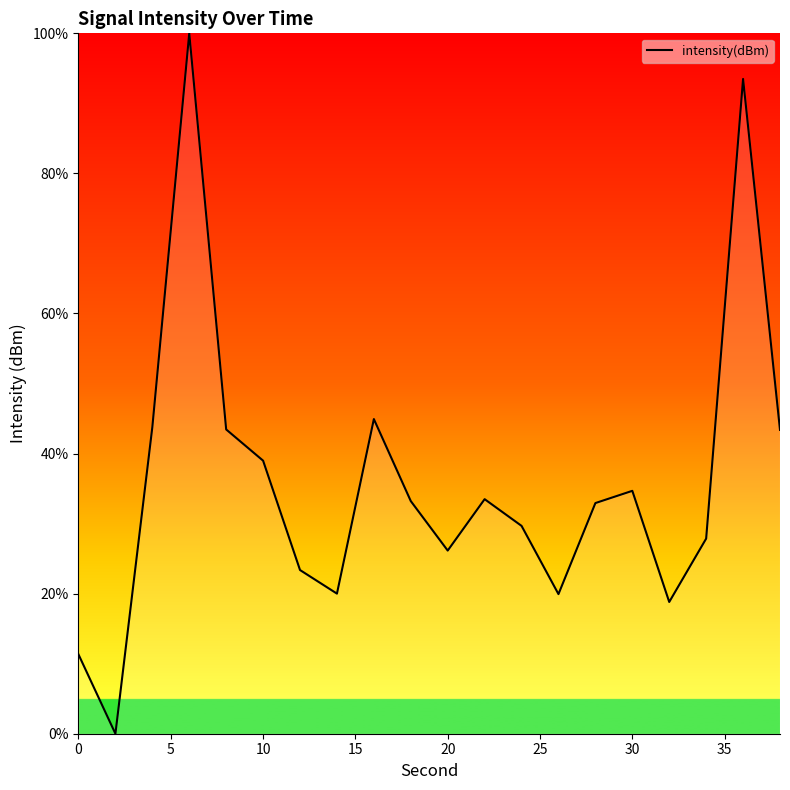

What is the difference between the maximum and minimum values?

100.0